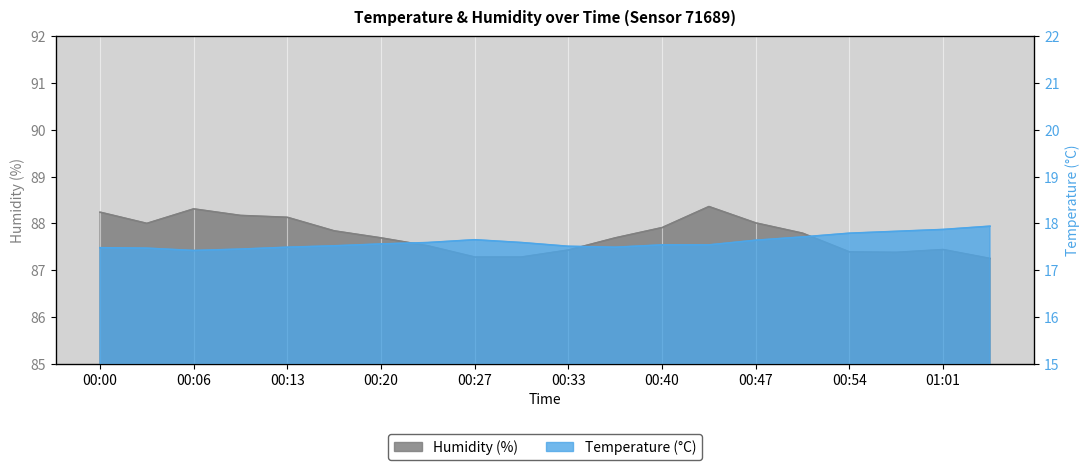

True or false: humidity and temperature cross at least once.

False